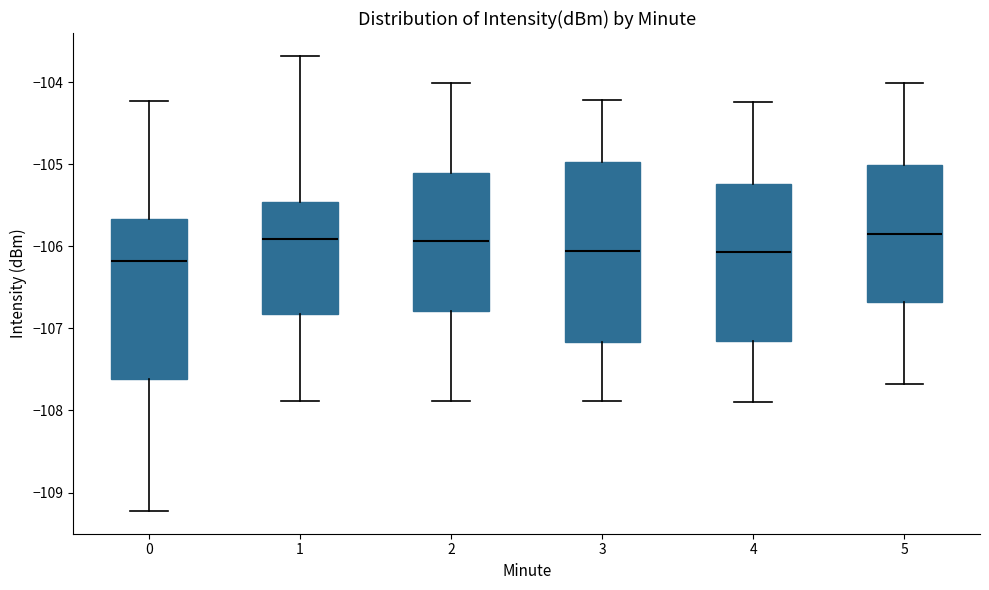

Where does the lower whisker of the box at x = 0 end on the y-axis? The values are not printed on the chart, so give them approximately, as read against the axis.

-109.2